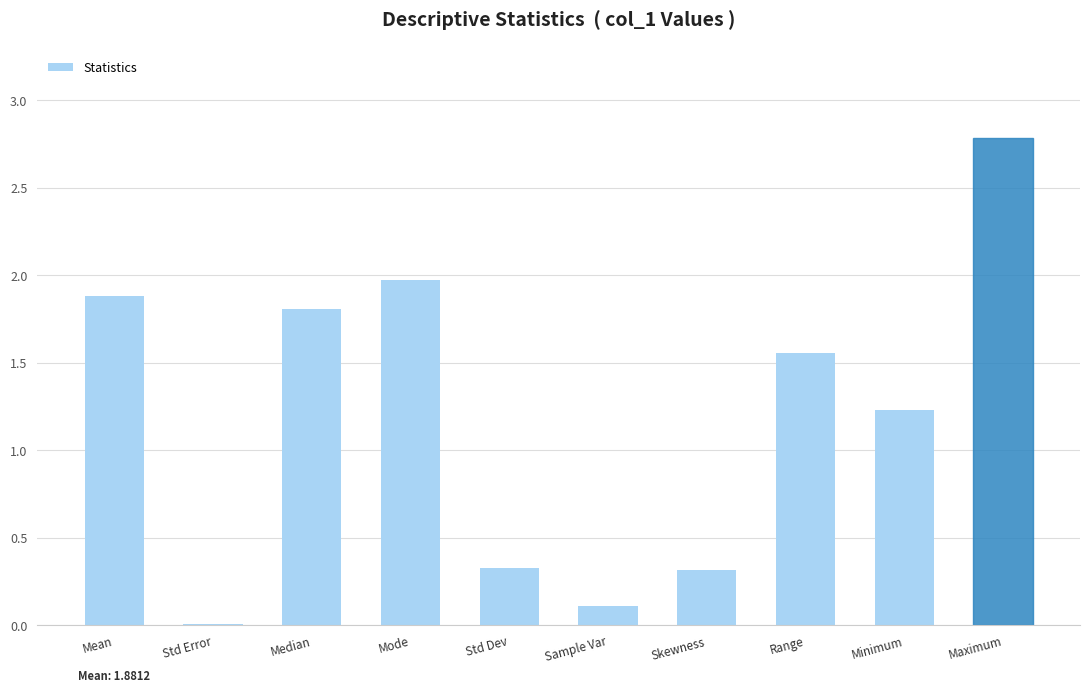

The chart shows a value of 0.0 at Std Error. True or false?

True